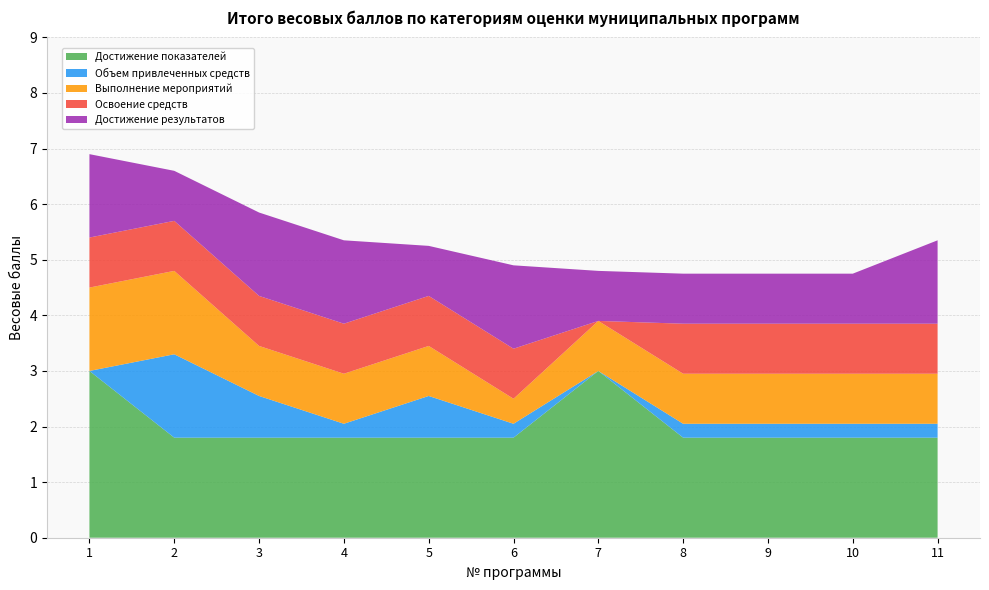

Reading left to right, what are all the values shown in this chart?

Достижение показателей: 1=3.0	2=1.8	3=1.8	4=1.8	5=1.8	6=1.8	7=3.0	8=1.8	9=1.8	10=1.8	11=1.8
Объем привлеченных средств: 1=0.0	2=1.5	3=0.8	4=0.2	5=0.8	6=0.2	7=0.0	8=0.2	9=0.2	10=0.2	11=0.2
Выполнение мероприятий: 1=1.5	2=1.5	3=0.9	4=0.9	5=0.9	6=0.5	7=0.9	8=0.9	9=0.9	10=0.9	11=0.9
Освоение средств: 1=0.9	2=0.9	3=0.9	4=0.9	5=0.9	6=0.9	7=0.0	8=0.9	9=0.9	10=0.9	11=0.9
Достижение результатов: 1=1.5	2=0.9	3=1.5	4=1.5	5=0.9	6=1.5	7=0.9	8=0.9	9=0.9	10=0.9	11=1.5